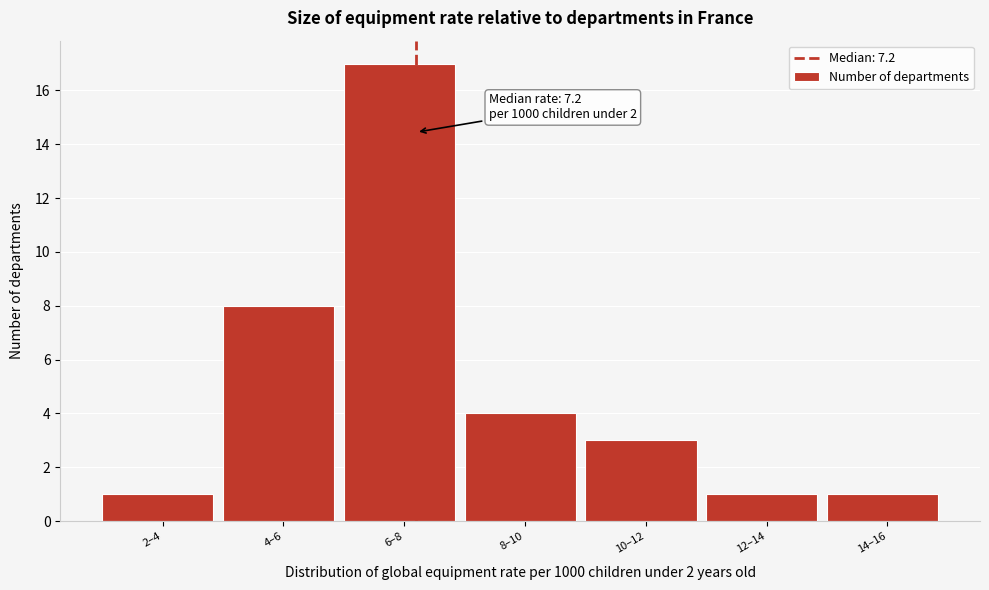

Reading left to right, transcribe all the data shown in this chart.

1	8	17	4	3	1	1